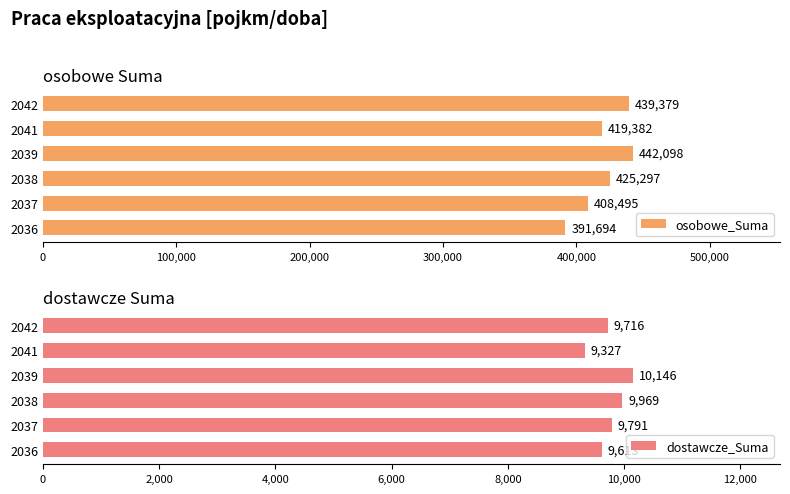

Which category has the lowest value in the osobowe_Suma series?

2036